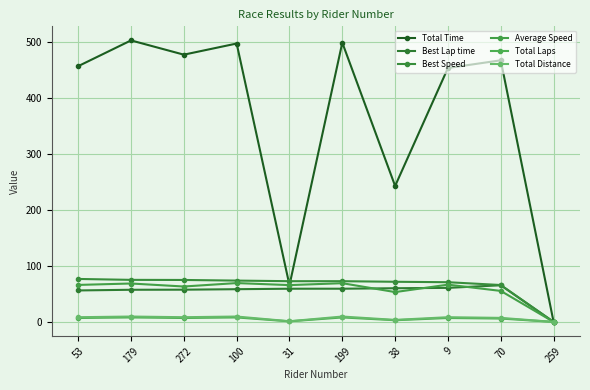

What is the value of the Total Time point at the 6th from the left?

499.3